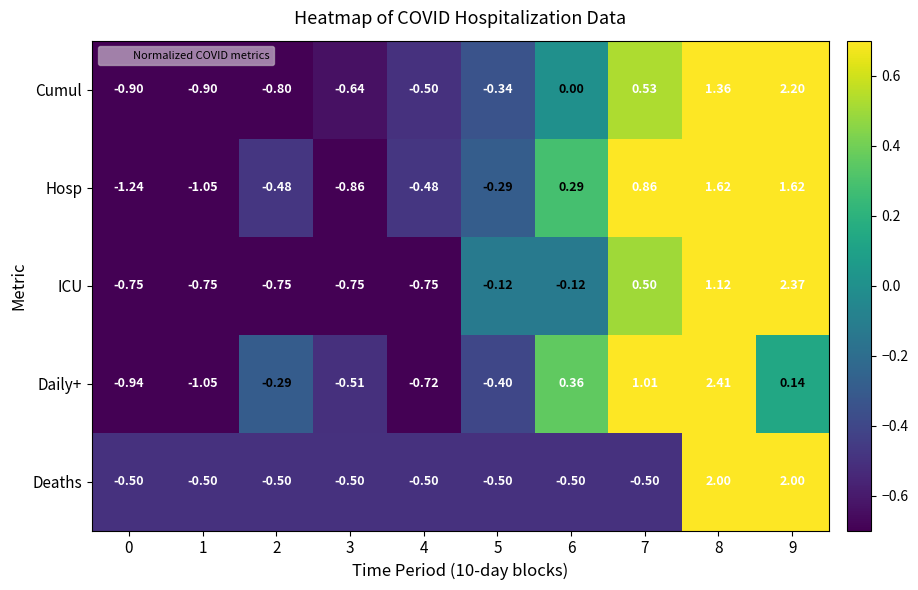

Which series changed the most between 1 and 9?

ICU